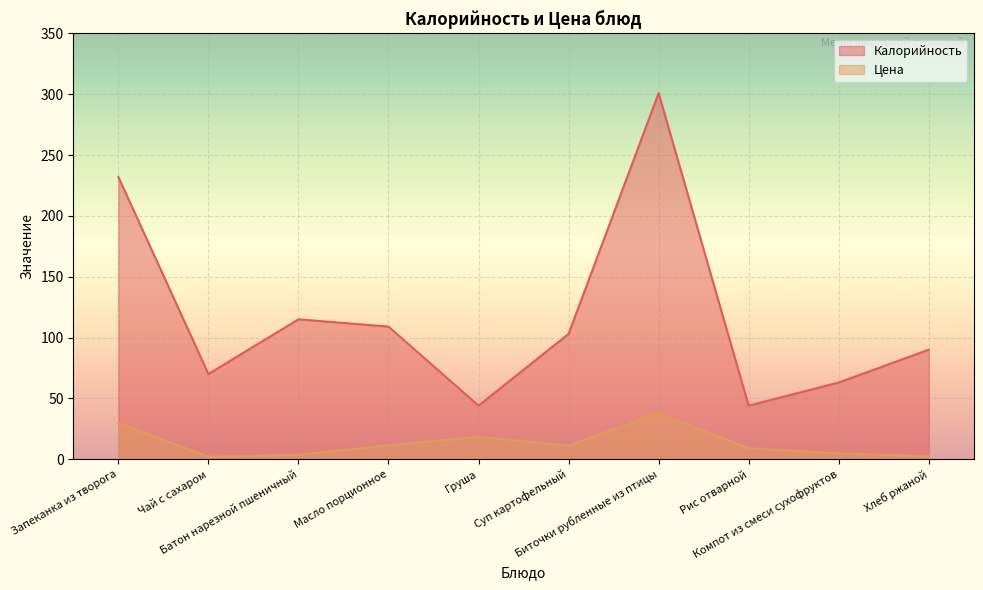

Which category has the highest value across all series?

Биточки рубленные из птицы